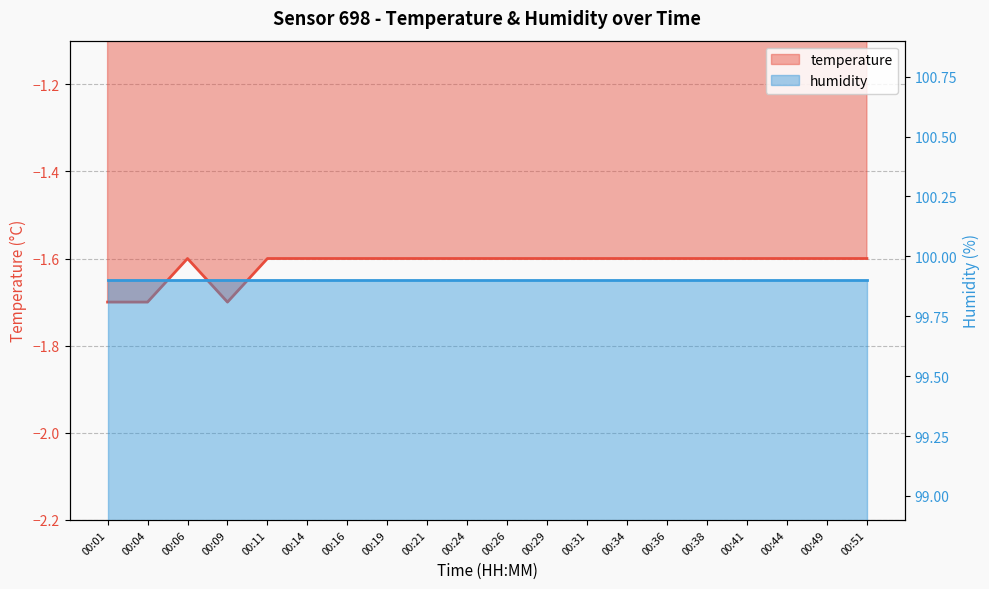

Which category has the highest value across all series?

00:06